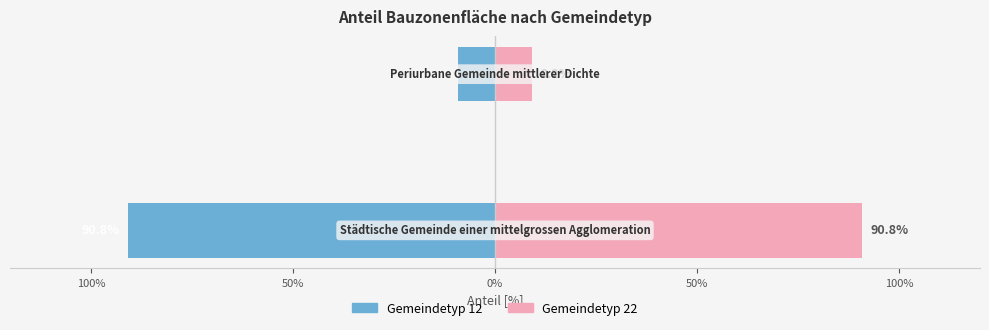

Reading left to right, what are all the values shown in this chart?

Anteil links: -0.9	-0.1
Anteil rechts: 0.9	0.1